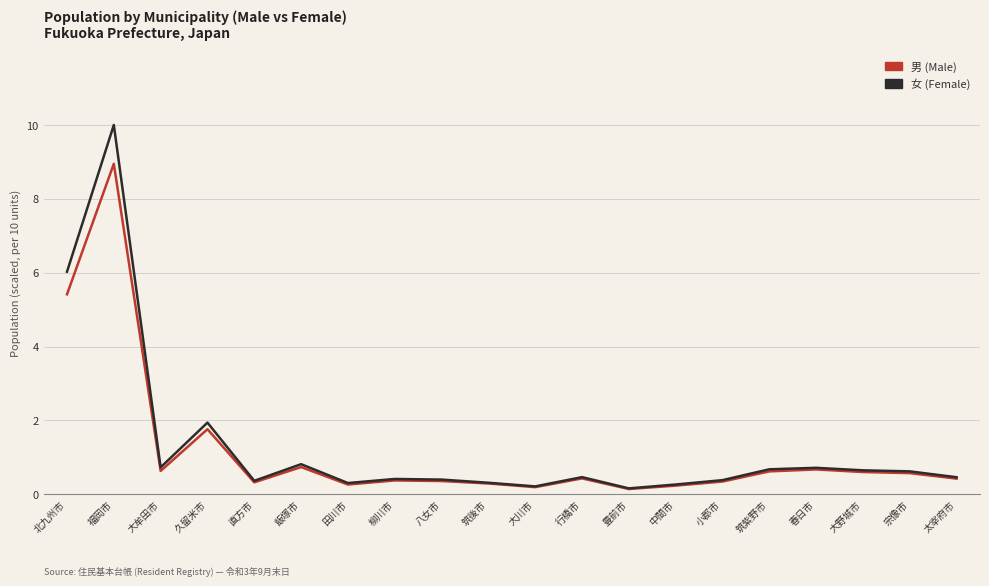

Is it true that 男 (Male) equals 0.4 at 行橋市?

True